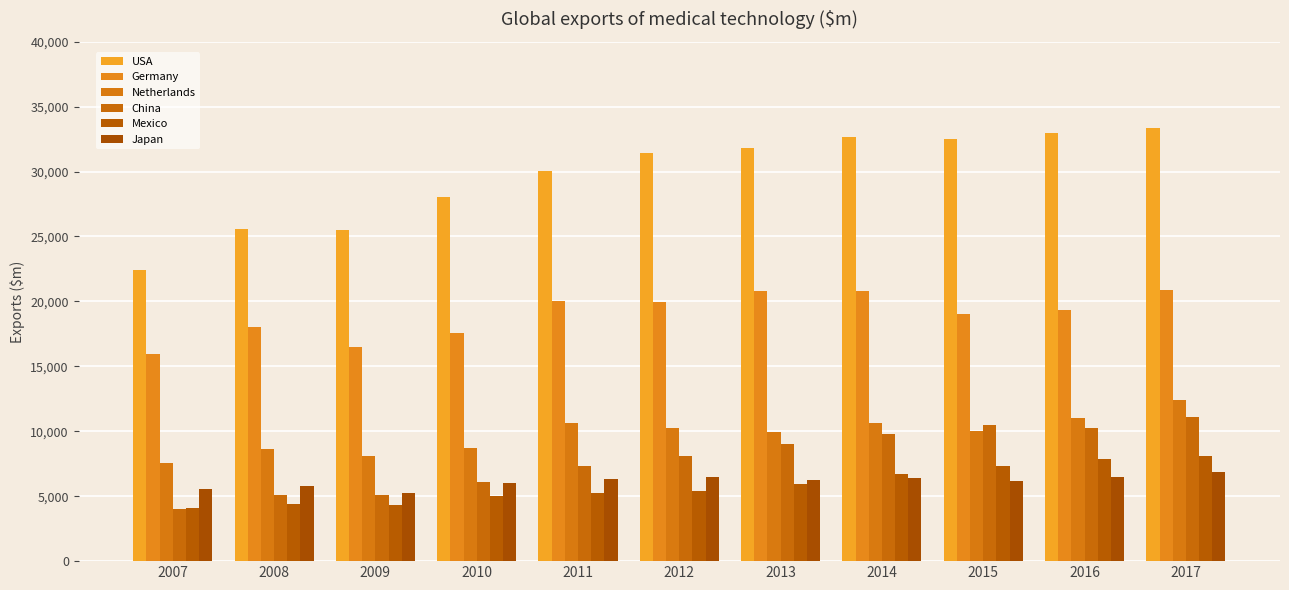

Reading left to right, list all the values displayed in this chart.

USA: 22412	25548	25504	28040	30010	31465	31804	32645	32521	32965	33352
Germany: 15968	18005	16506	17592	19994	19940	20828	20814	19054	19357	20864
Netherlands: 7560	8599	8099	8699	10640	10242	9926	10624	10047	11012	12422
China: 3994	5055	5068	6112	7307	8132	9034	9763	10465	10253	11094
Mexico: 4062	4385	4315	5041	5262	5419	5939	6708	7314	7861	8118
Japan: 5551	5767	5272	6000	6357	6468	6221	6380	6199	6454	6830